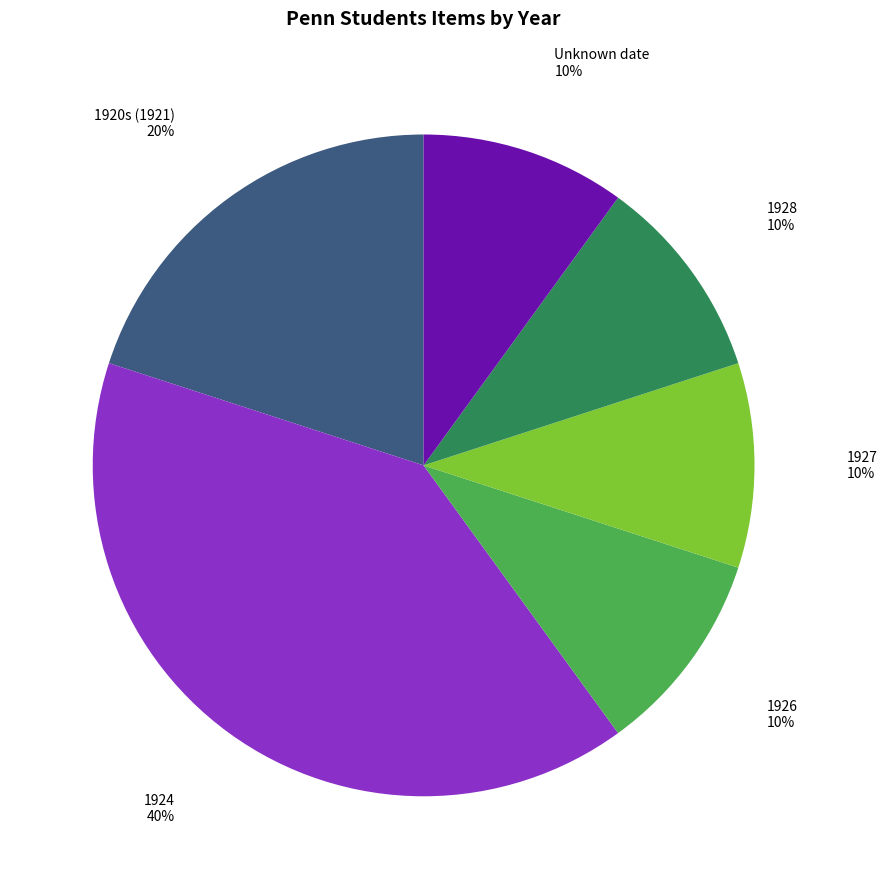

Does 1924 account for over 50% of the chart?

No